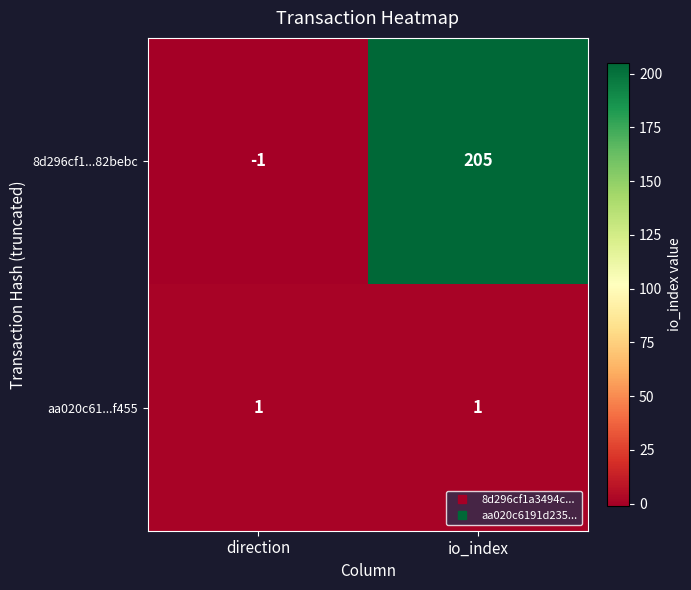

At which label is 8d296cf1...82bebc closest to 102?

direction